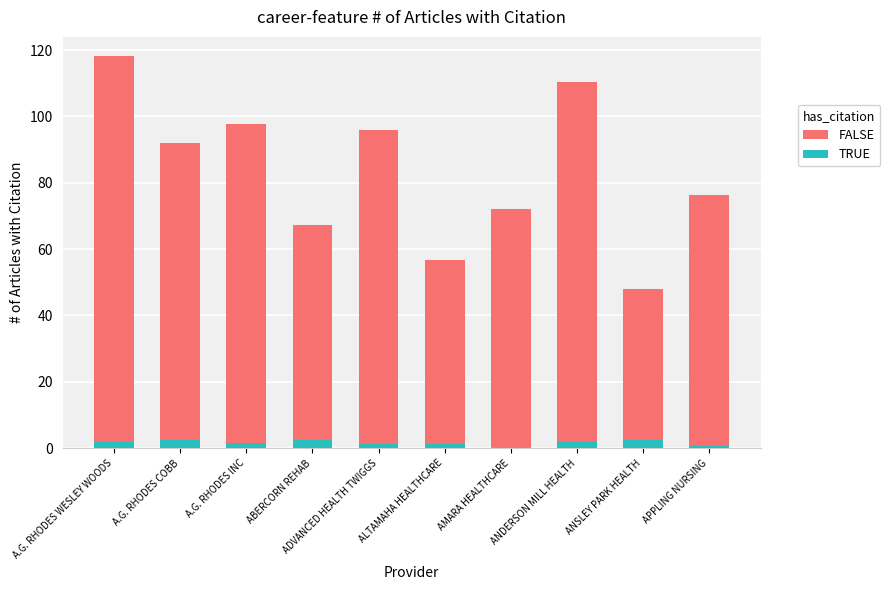

What are all the series names shown in the legend?

FALSE, TRUE